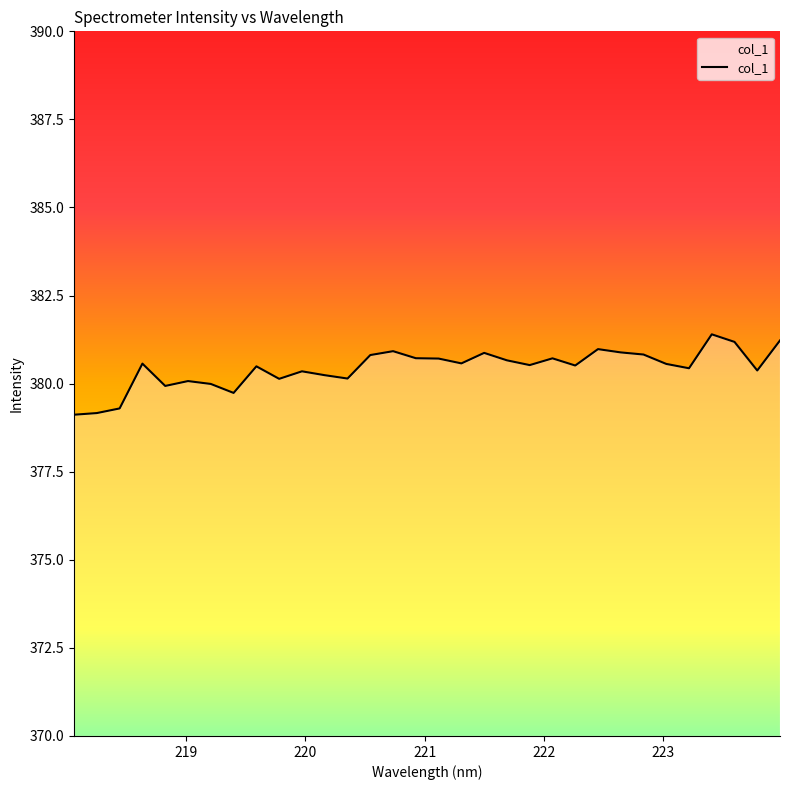

What is the smallest value displayed?

379.1